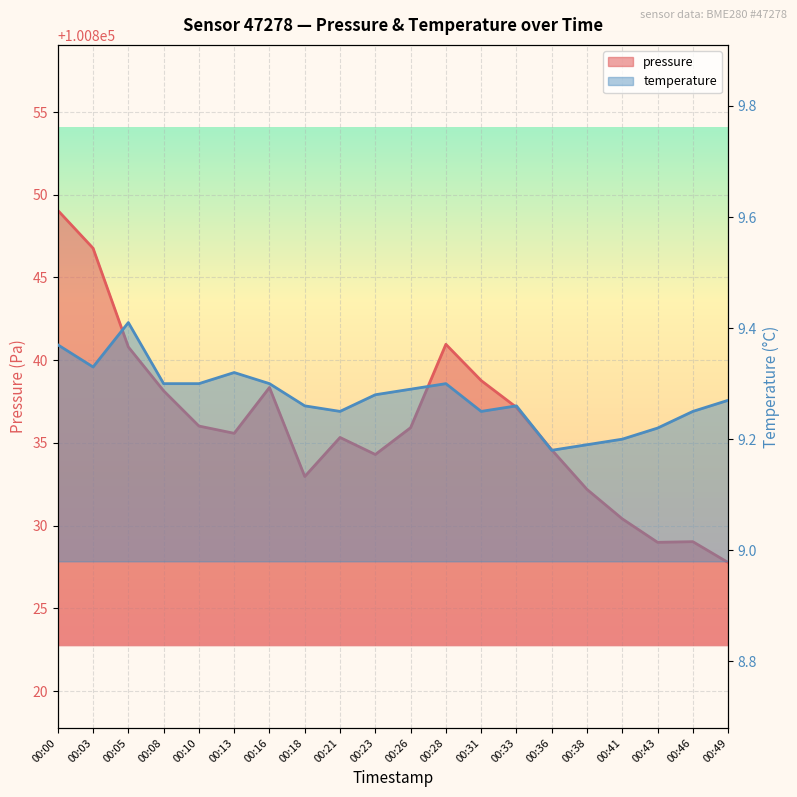

Which category has the lowest value in the temperature series?

00:36